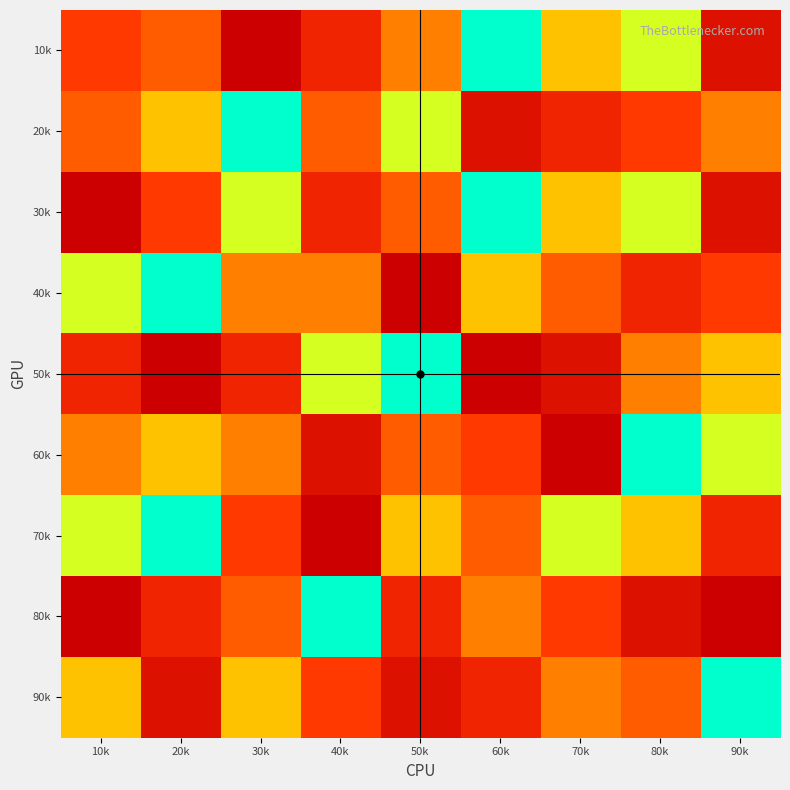

At which category is the sum across all series the highest?

40k